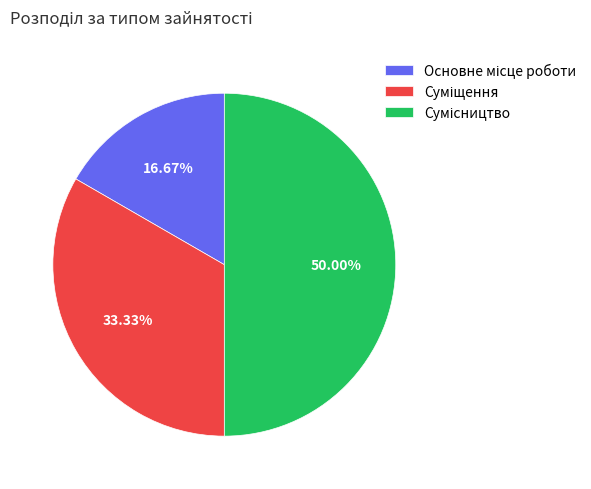

How many segments does this pie chart have?

3